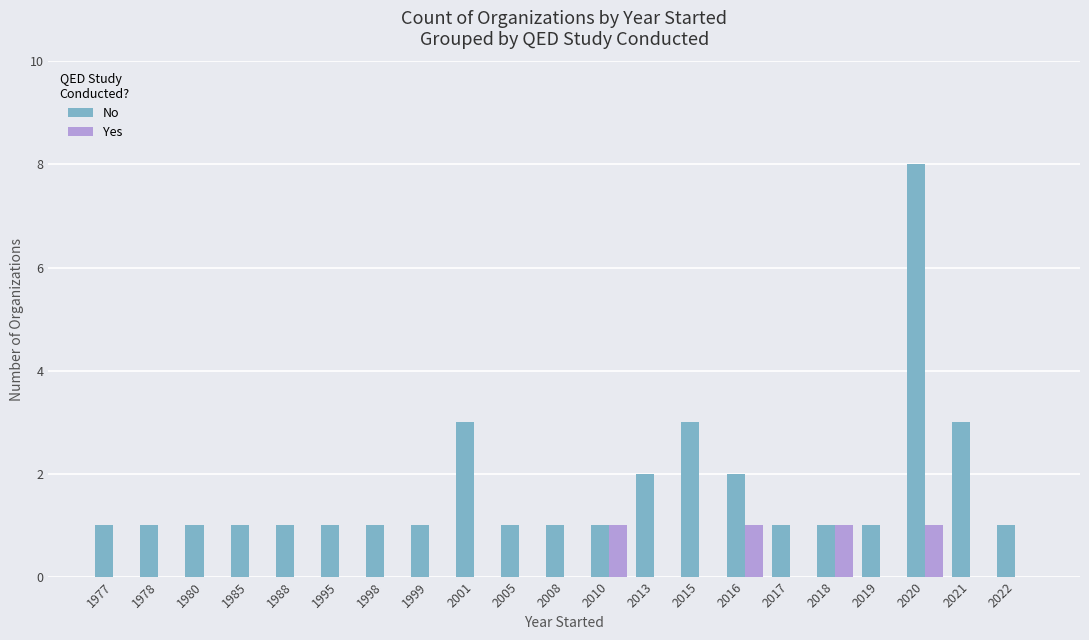

The value of No at 2016 is 2. True or false?

True